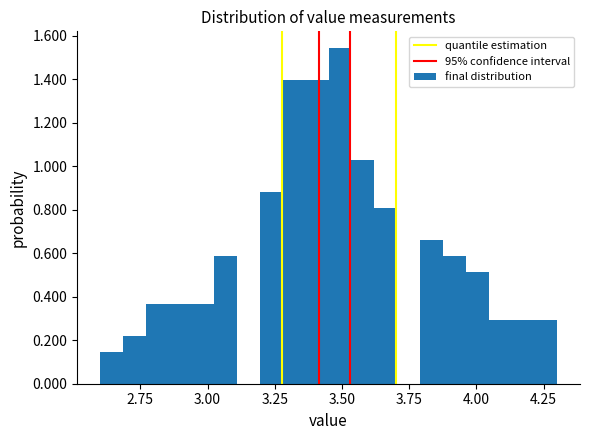

Read against the x-axis, roughly where is the centre of the tallest bar?

3.50